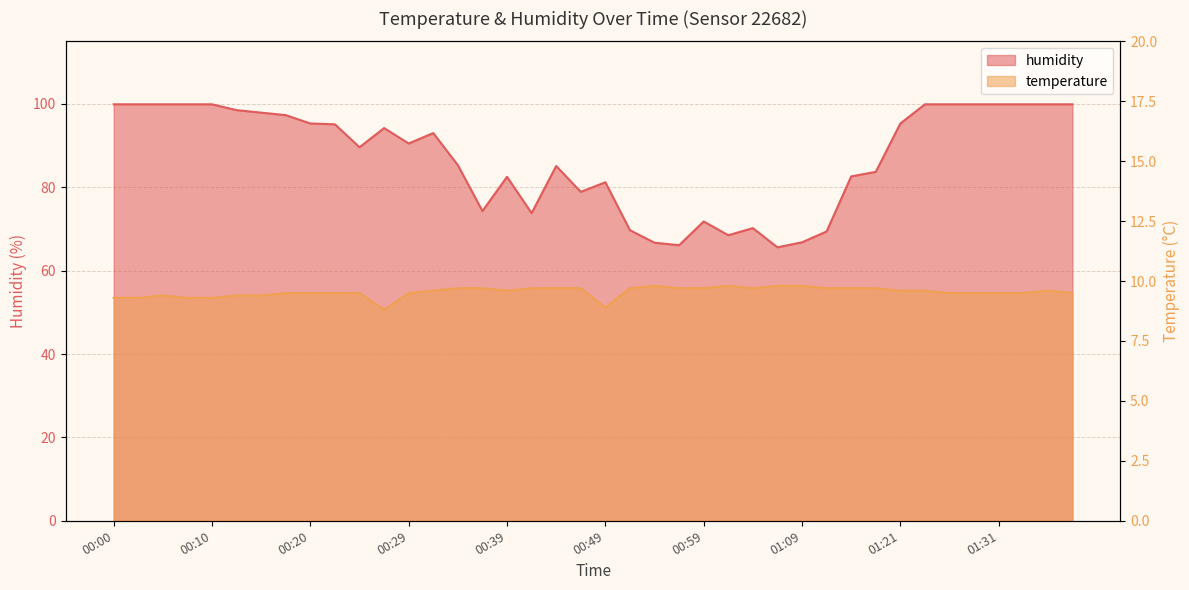

True or false: humidity has a value of 44.4 at 01:01.

False